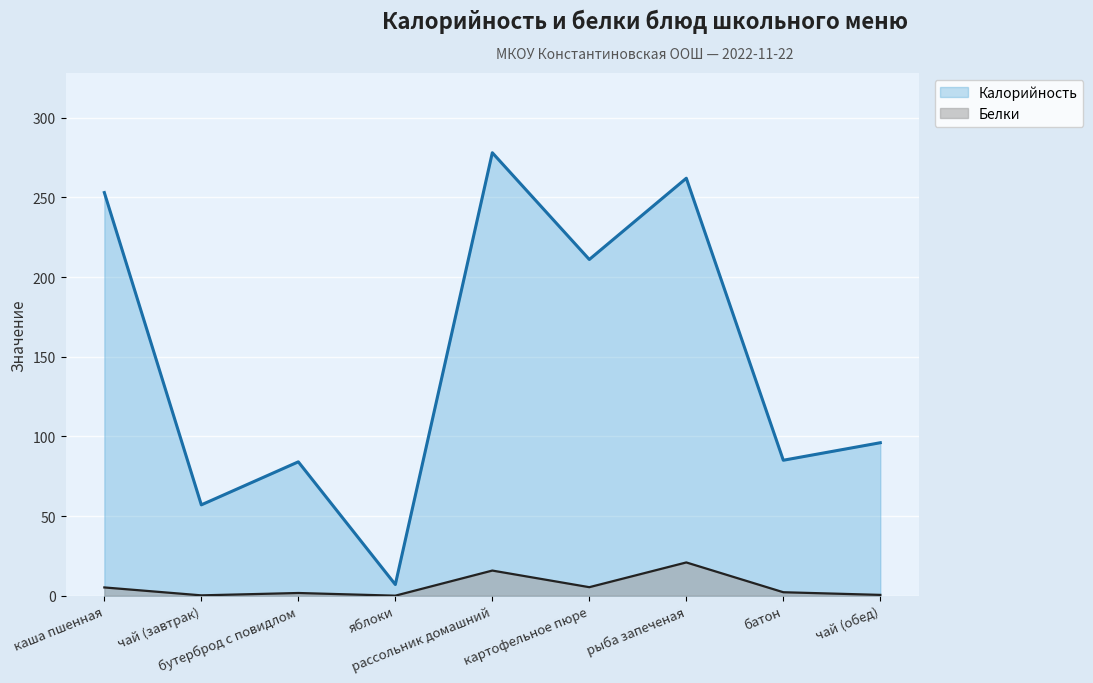

True or false: Калорийность and Белки cross at least once.

False